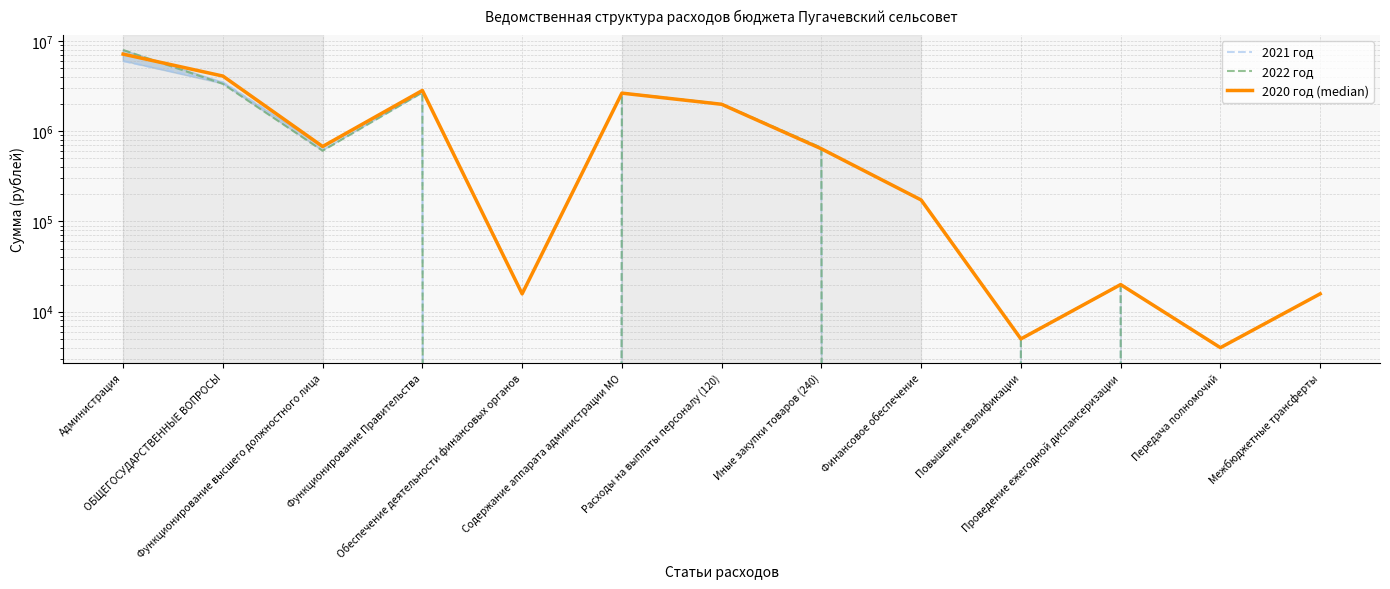

What position from the right is ОБЩЕГОСУДАРСТВЕННЫЕ ВОПРОСЫ?

12